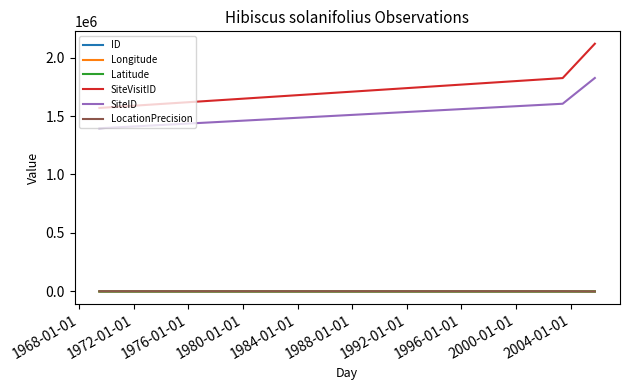

Which series has the widest spread of values?

SiteVisitID